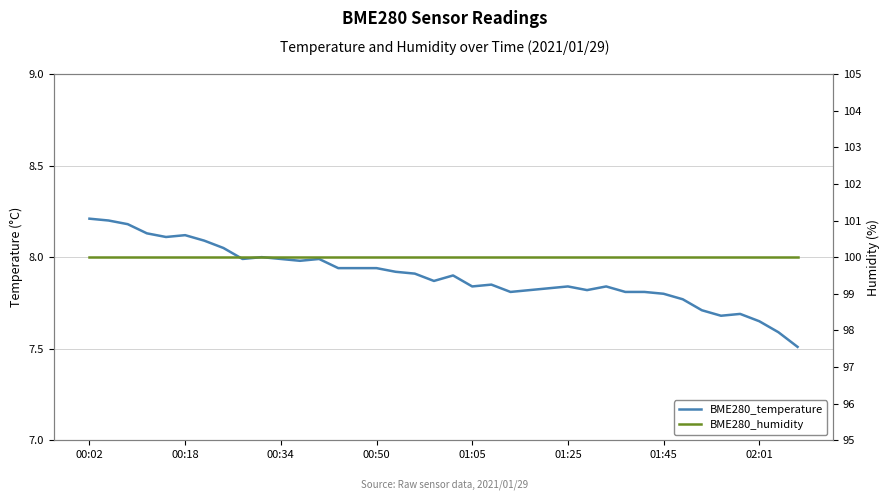

At 8, list the series in order from smallest to largest.

BME280_temperature, BME280_humidity